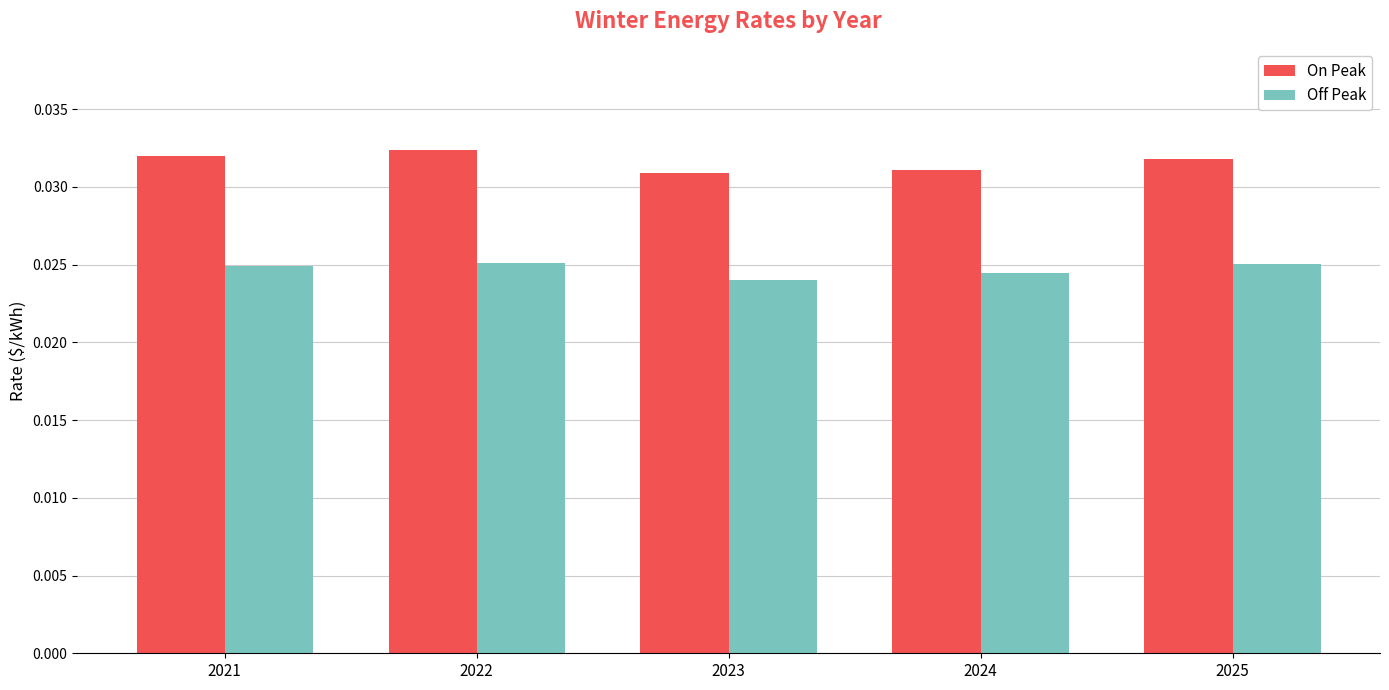

Rank the series by their average value, from highest to lowest.

On Peak, Off Peak